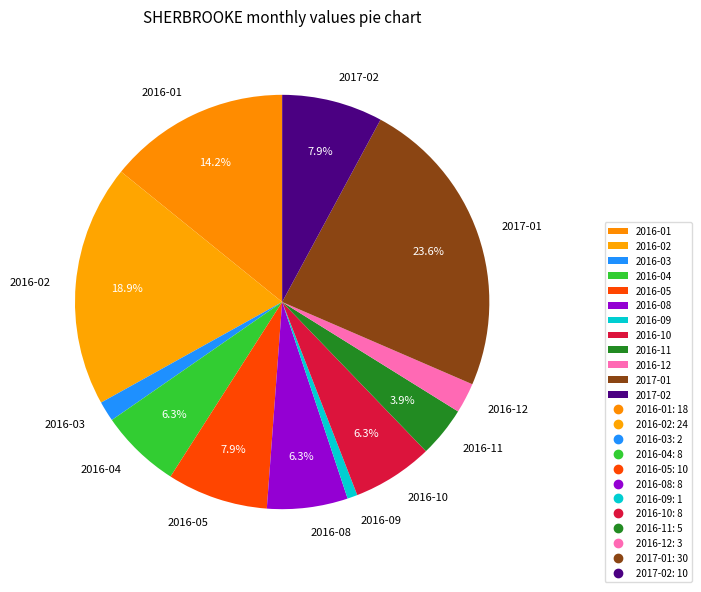

What percentage do 2016-10 and 2016-02 together represent?

25.2%